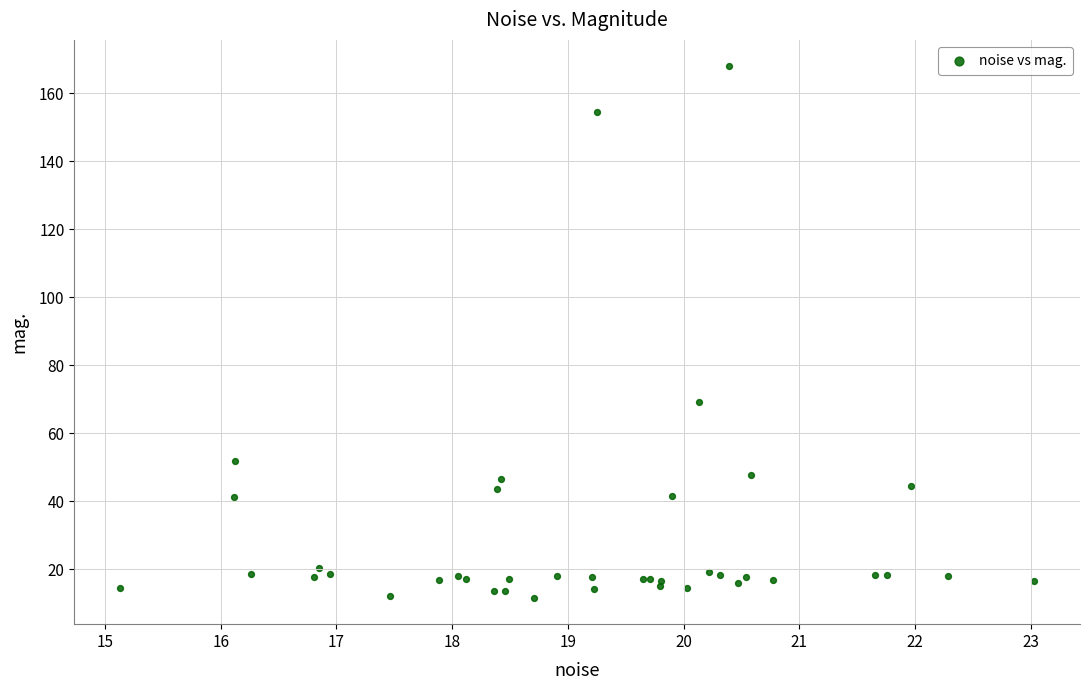

What Y value in the scatter plot is closest to 89?

69.1